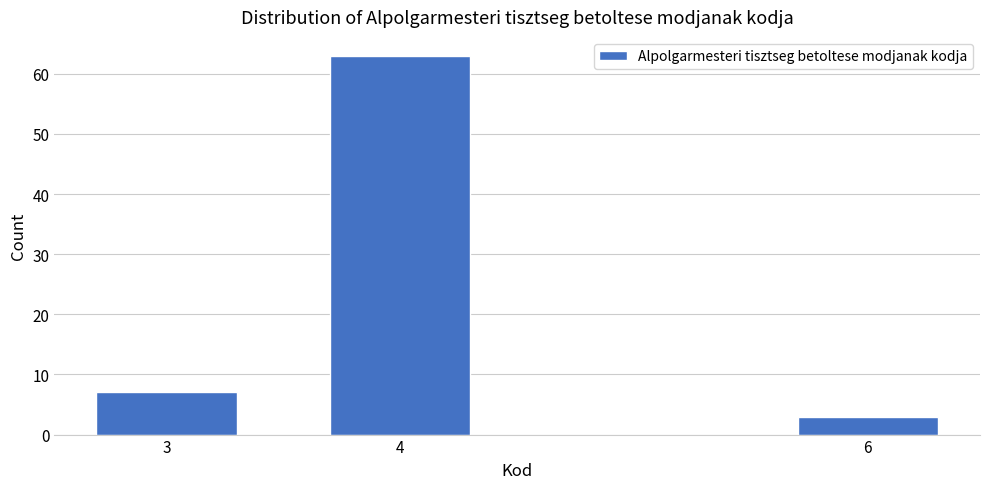

Reading left to right, transcribe all the data shown in this chart.

7	63	3